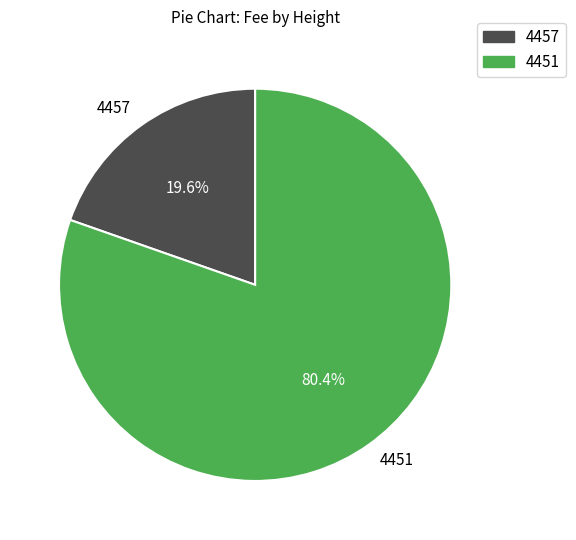

Count the number of slices in the pie.

2